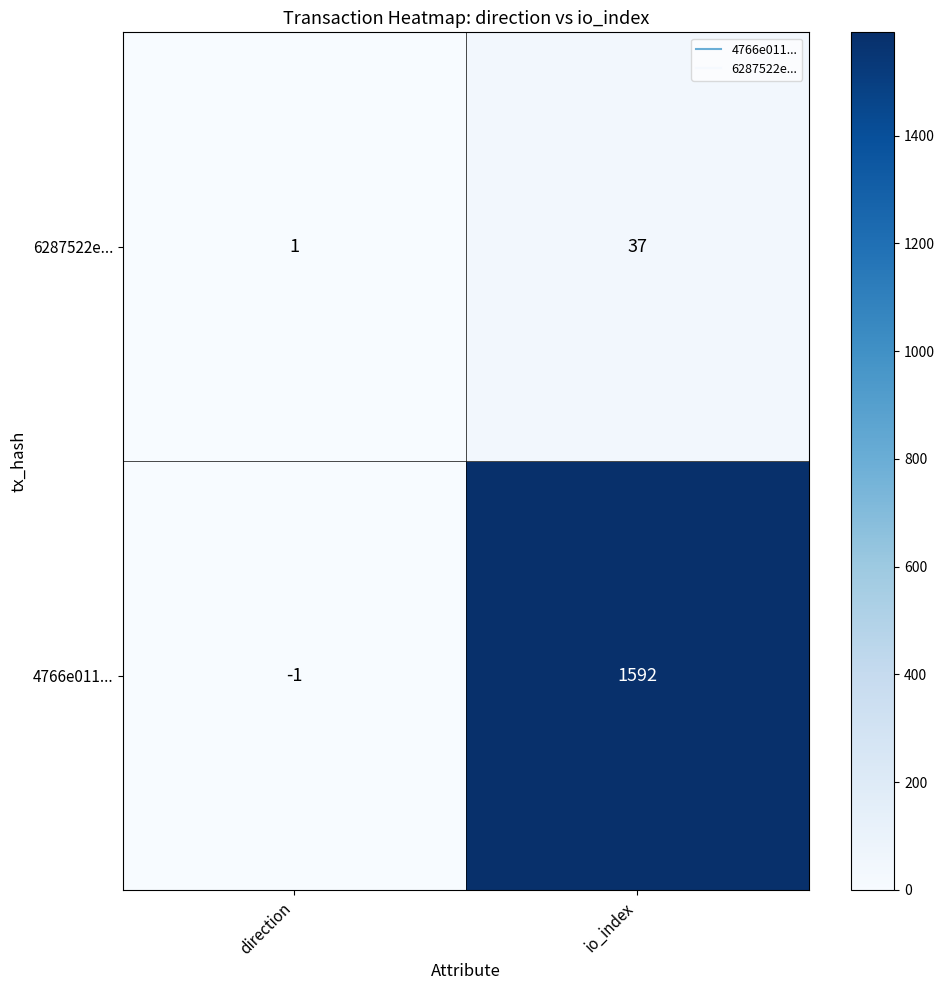

Which series has the largest range (max minus min)?

4766e011...